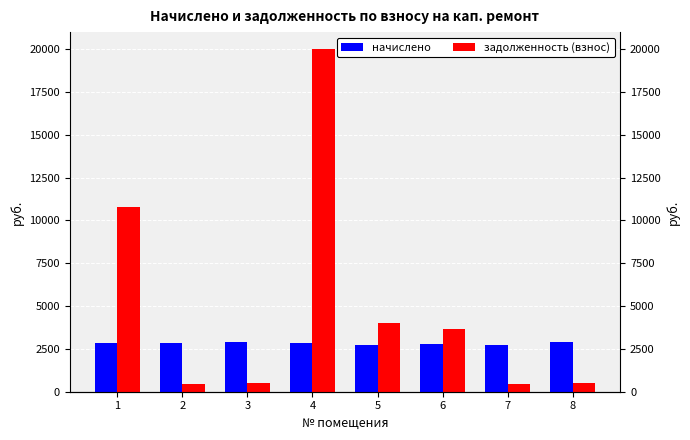

Which has a higher value, 1 or 3?

3